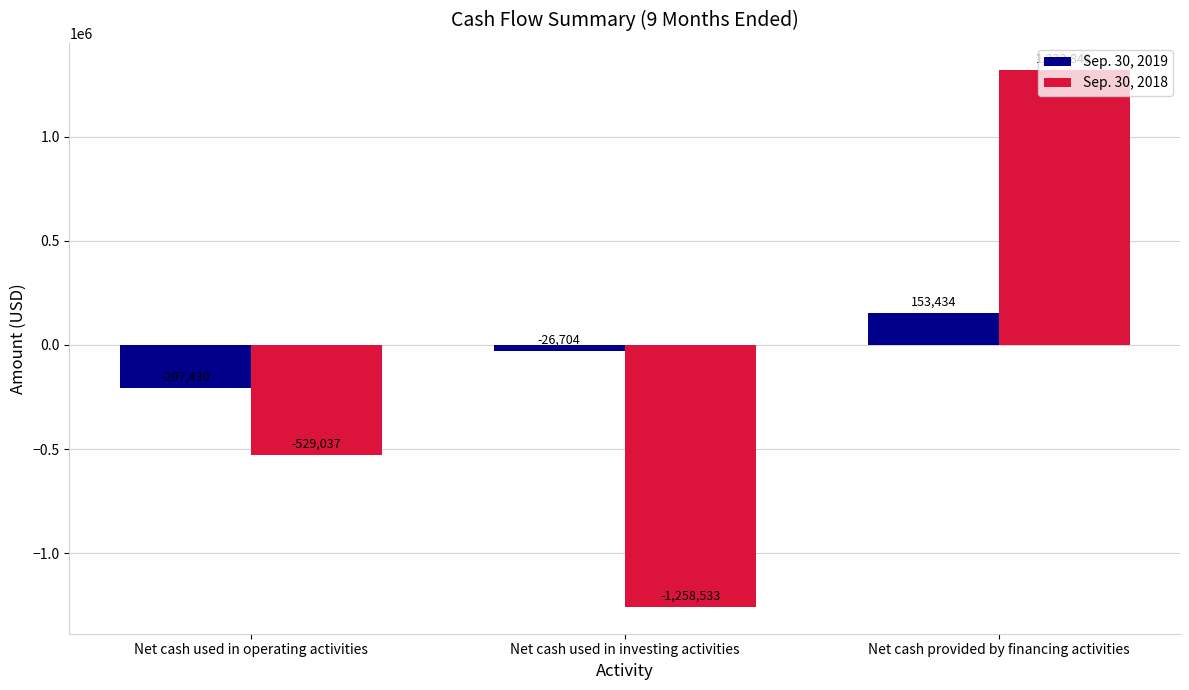

How many bars are there in total?

6